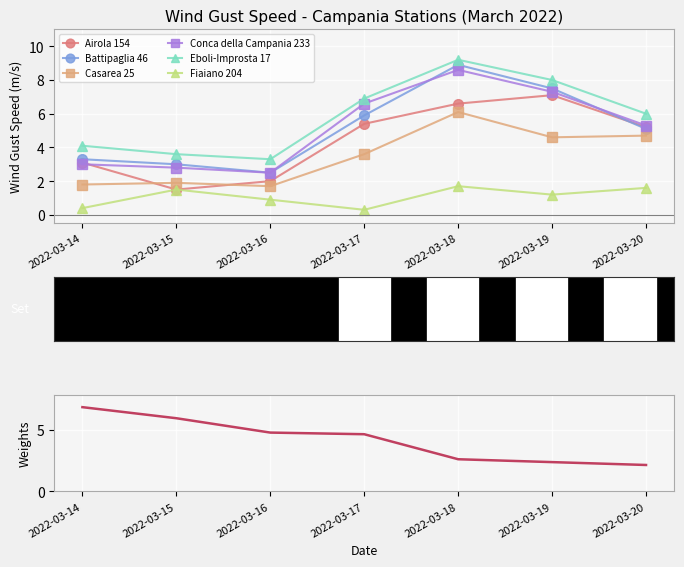

Which category has the highest value across all series?

2022-03-18